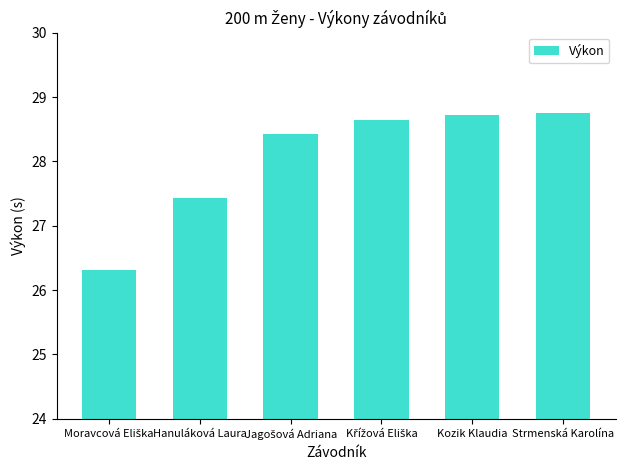

What is the difference between the maximum and minimum values?

2.4